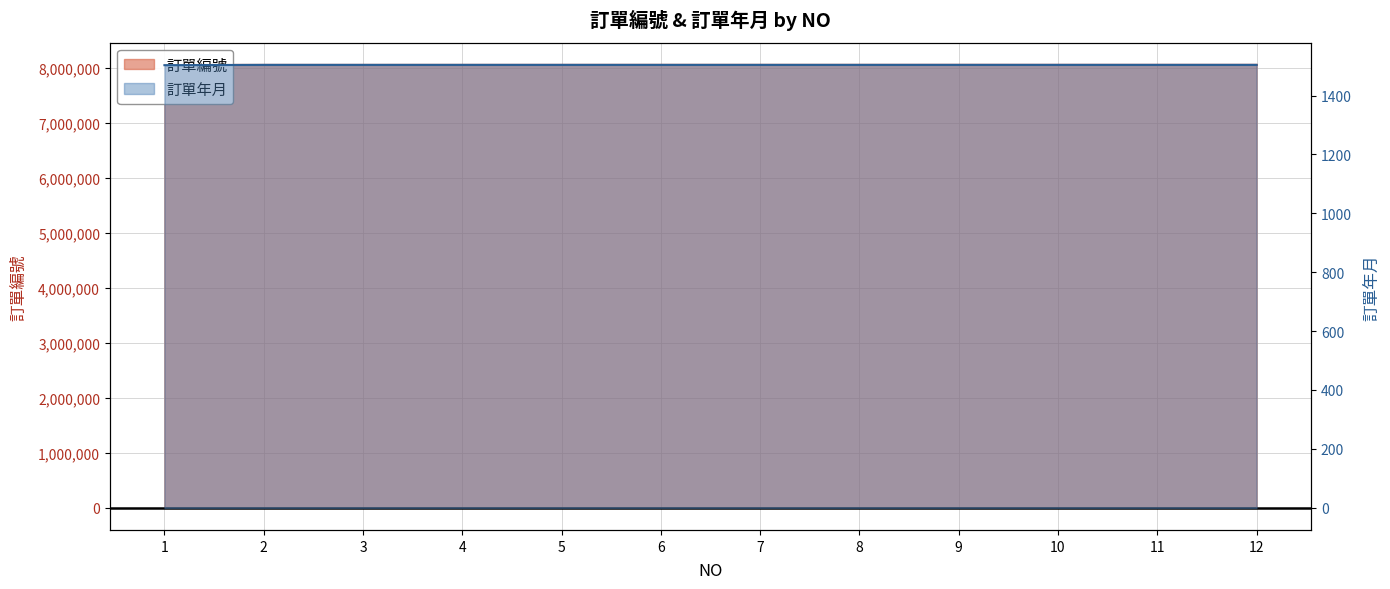

What is the sum of the 訂單編號 values at 4 and 7?

16103408